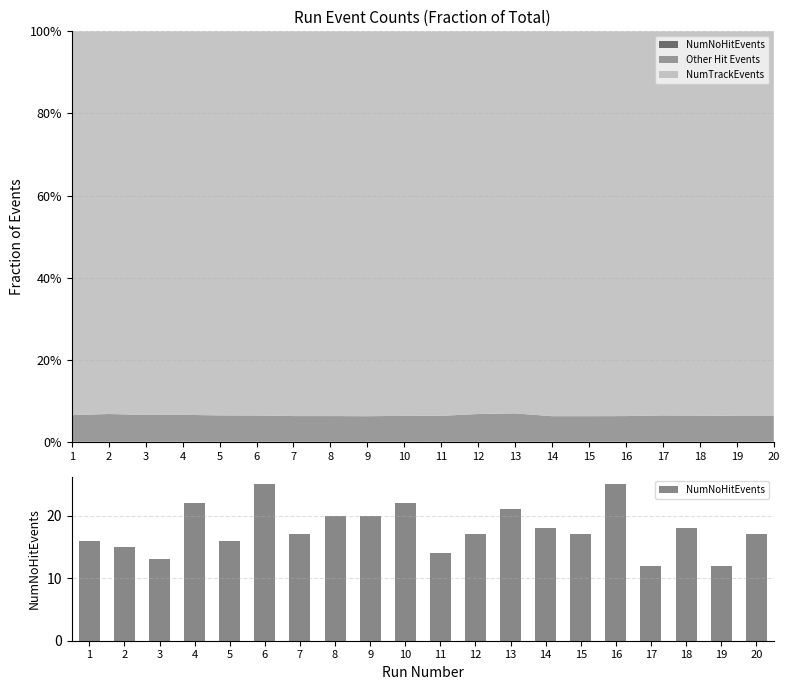

At which label does the data first exceed 17?

4